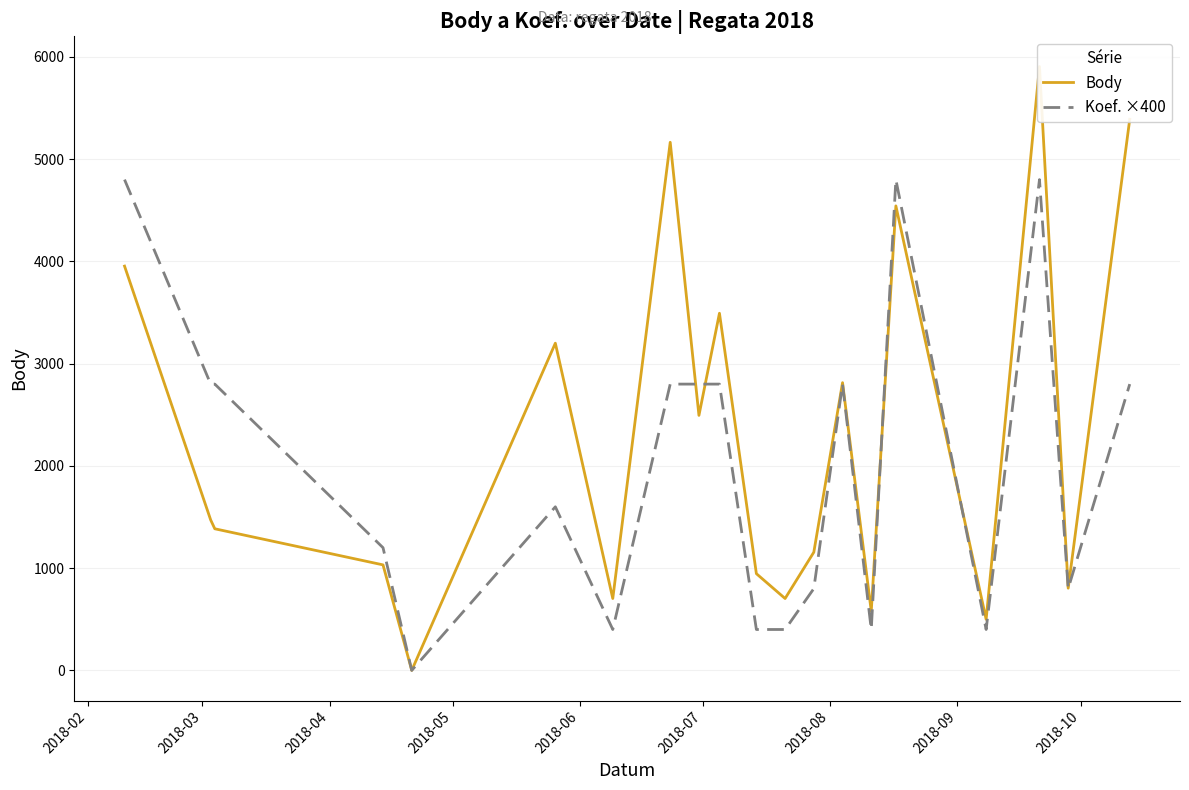

What is the total value across all series at 2018-03?

4271